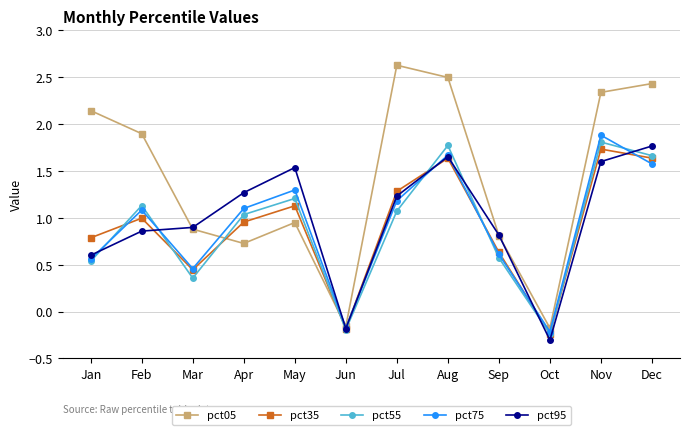

Is it true that pct05 equals 2.9 at Feb?

False